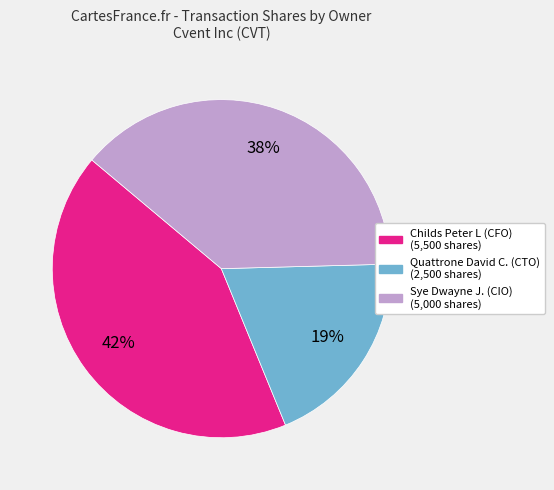

Do Quattrone David C. (CTO) and Childs Peter L (CFO) together represent more than half of the pie?

Yes